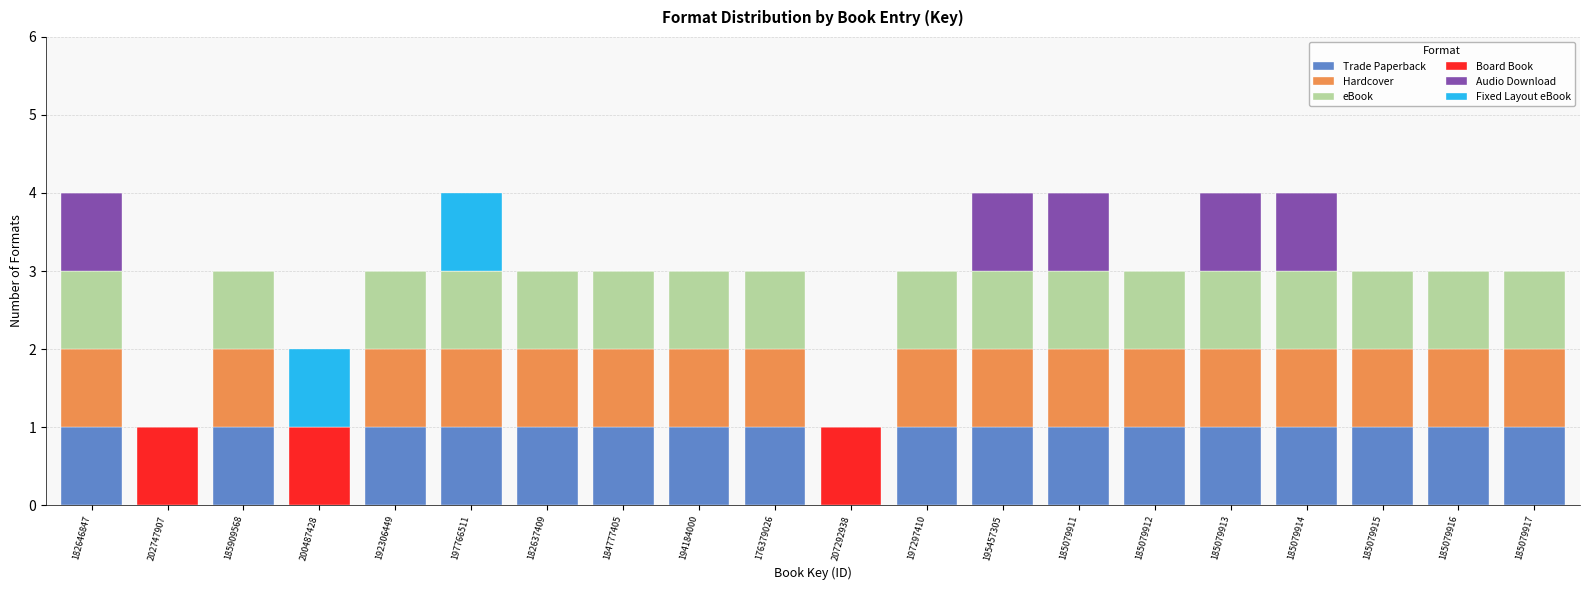

What is the total value across all series at 182646847?

4